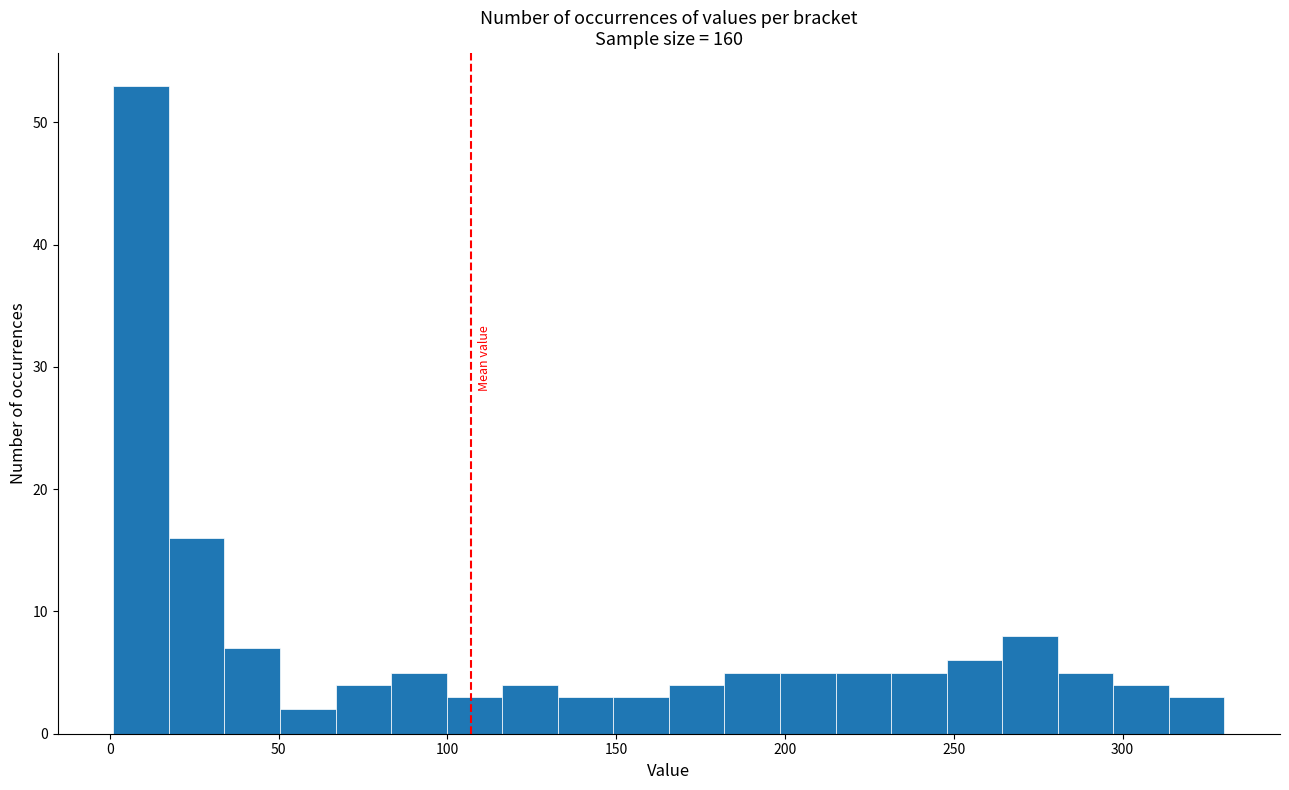

Read against the x-axis, roughly where is the centre of the tallest bar?

10